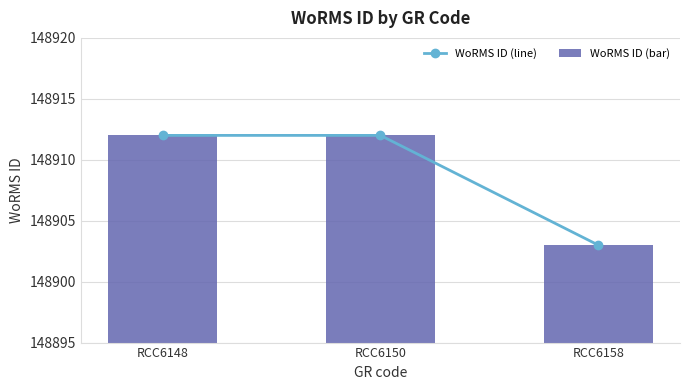

How many groups of bars are there?

3